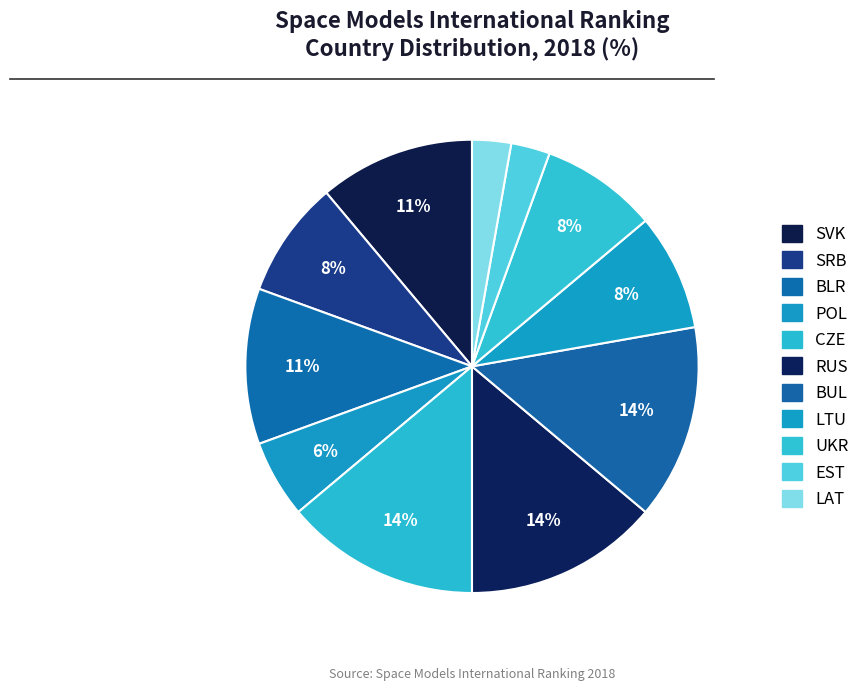

How much of the chart is everything except LTU?

91.7%